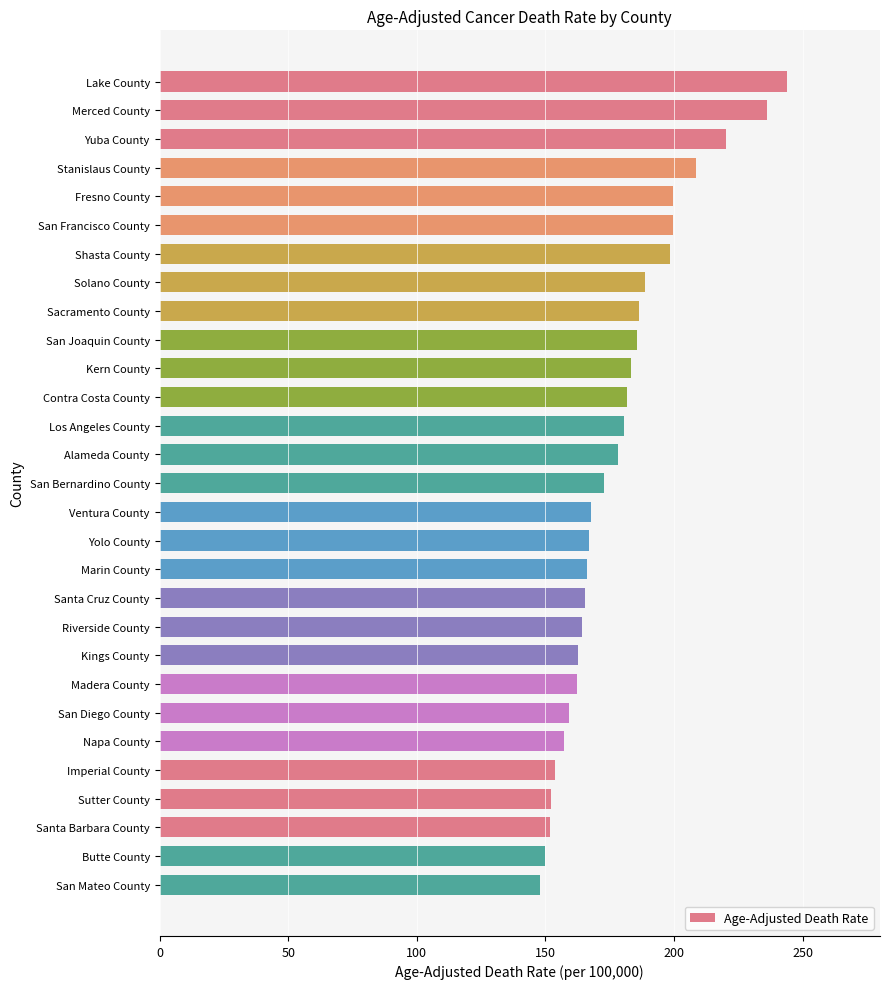

What is the difference between the values at Santa Cruz County and Solano County?

23.4